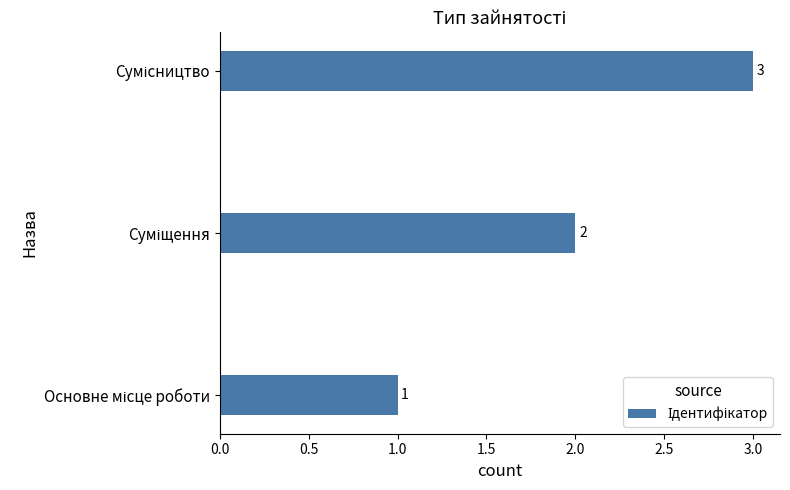

Count the values in the range 1 to 3.

3